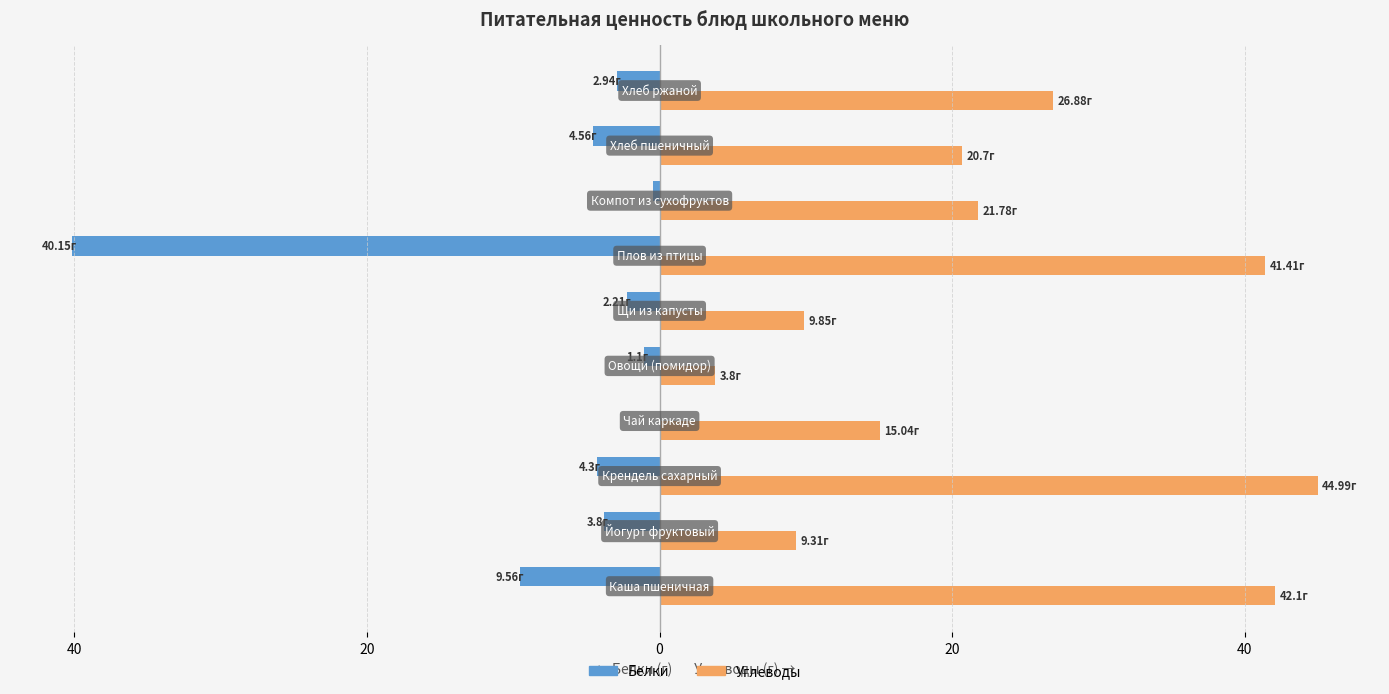

What are all the series names shown in the legend?

Белки, Углеводы